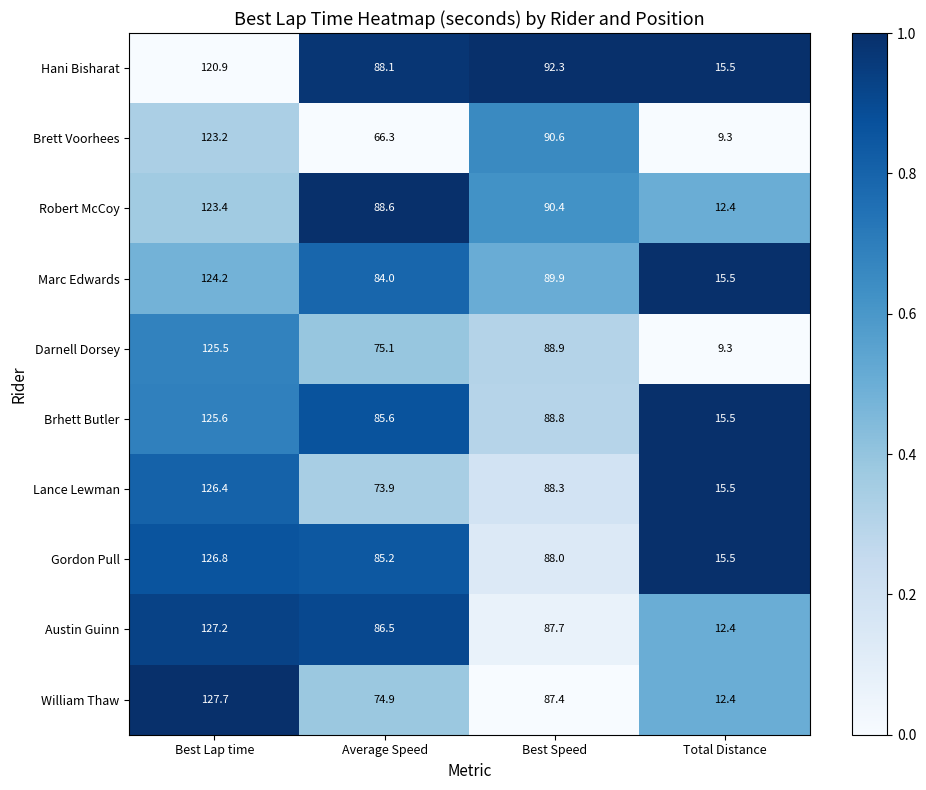

At Average Speed, list the series in order from largest to smallest.

Robert McCoy, Hani Bisharat, Austin Guinn, Brhett Butler, Gordon Pull, Marc Edwards, Darnell Dorsey, William Thaw, Lance Lewman, Brett Voorhees